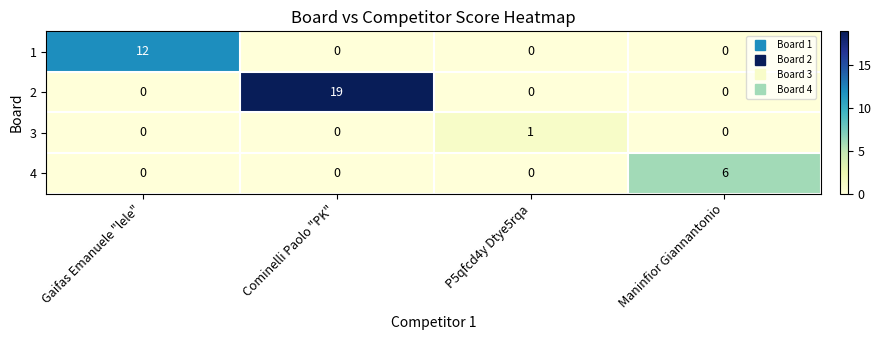

At which label does 1 reach its peak?

Gaifas Emanuele "lele"